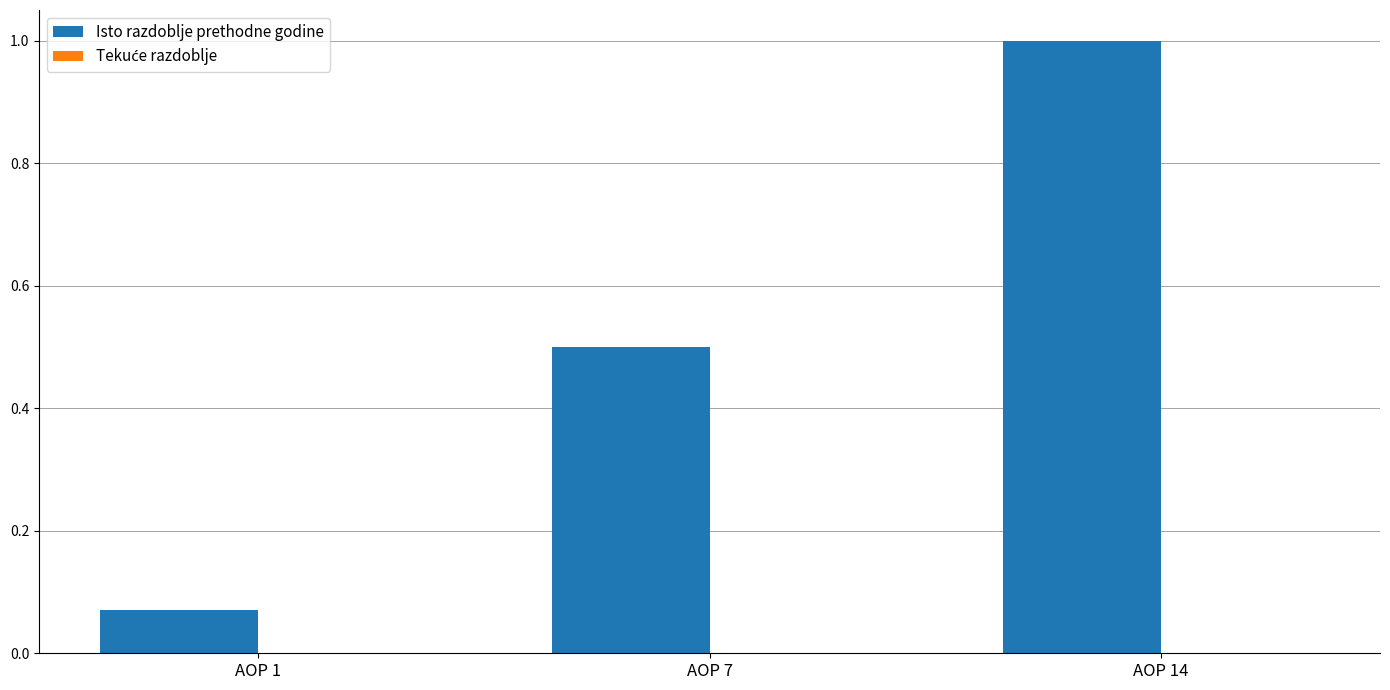

Which label corresponds to the largest value in the chart?

AOP 14